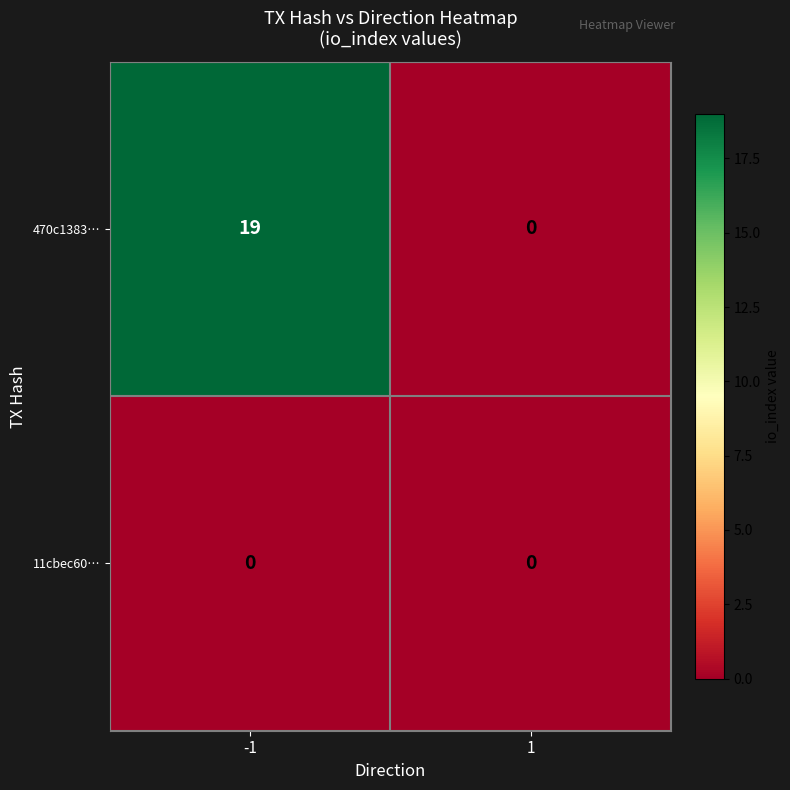

What is the maximum value shown in the chart?

19